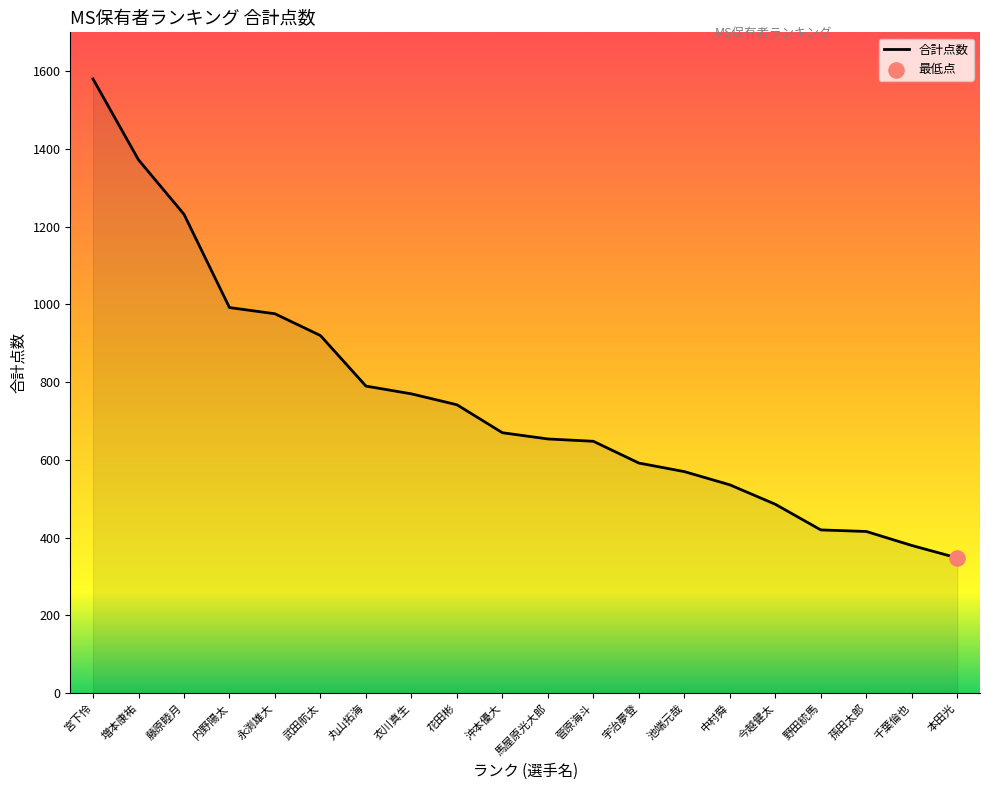

Between 池端元哉 and 沖本優大, which is larger?

沖本優大